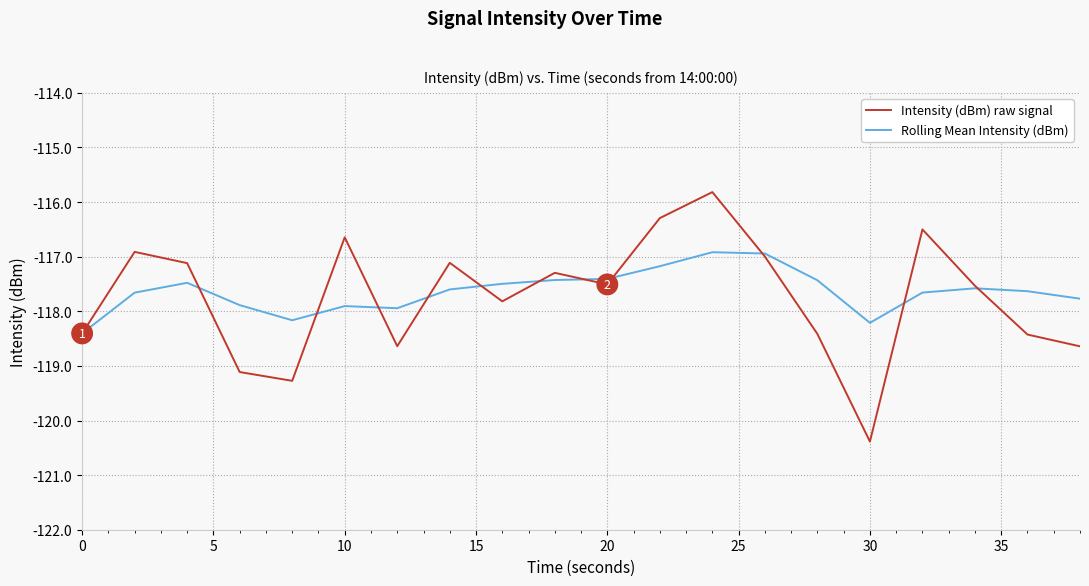

After their last crossing, which series has the higher values: Rolling Mean Intensity (dBm) or Intensity (dBm) raw signal?

Rolling Mean Intensity (dBm)